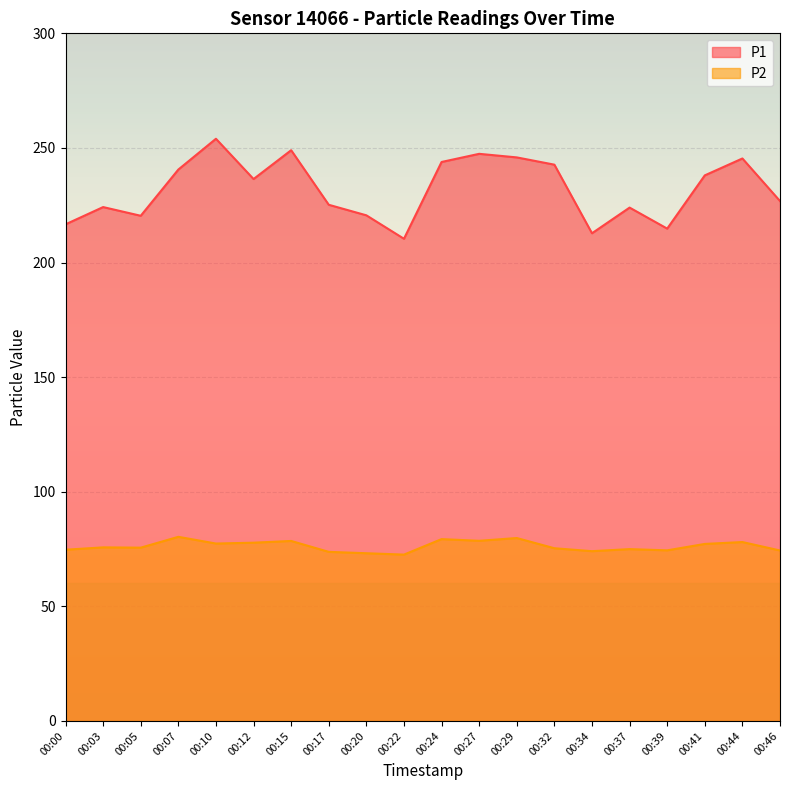

What is the lowest value of the P2 series?

72.6